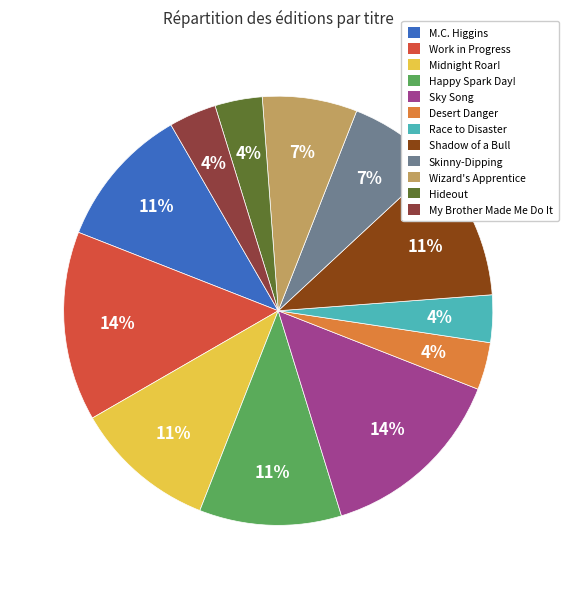

Between Work in Progress and Race to Disaster, which is larger?

Work in Progress